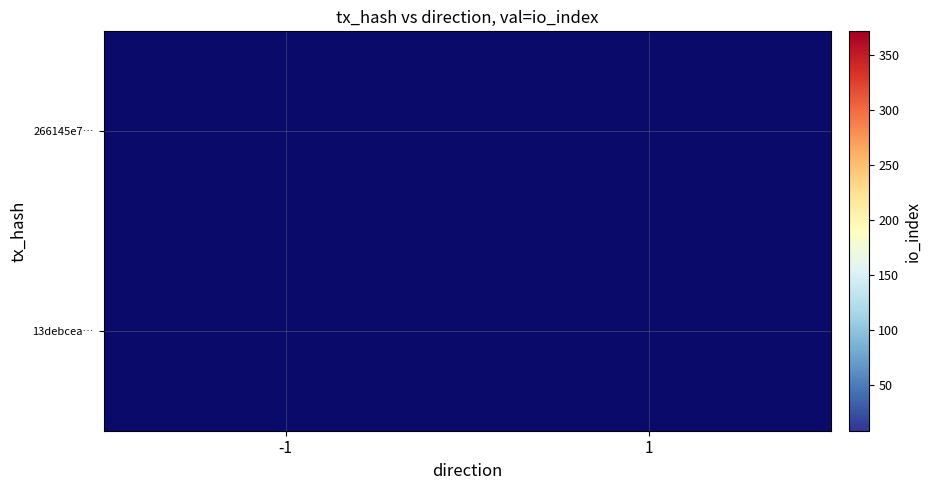

At how many categories does at least one series exceed 205?

1